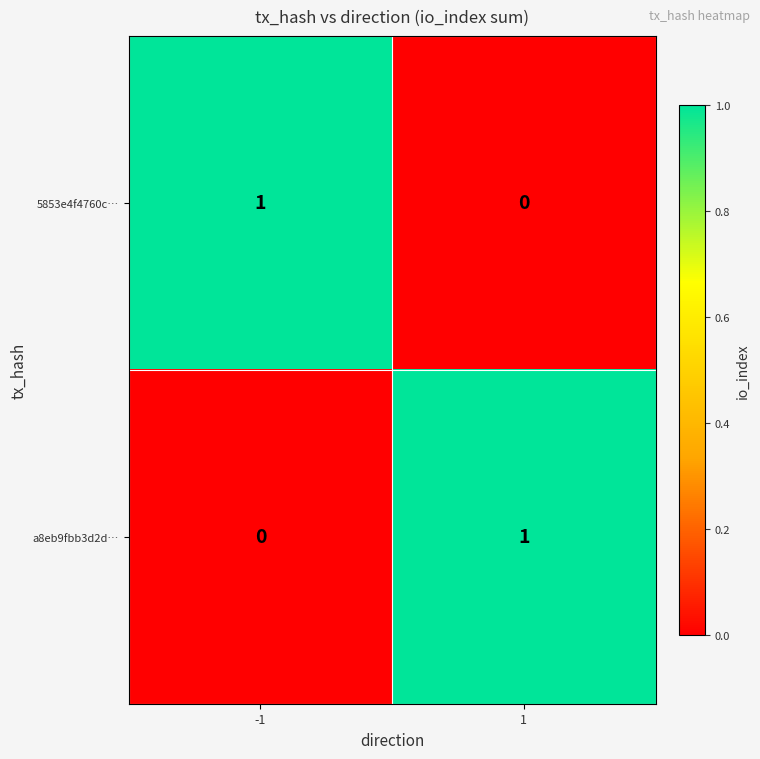

What is the difference between the highest and lowest values at 1?

1